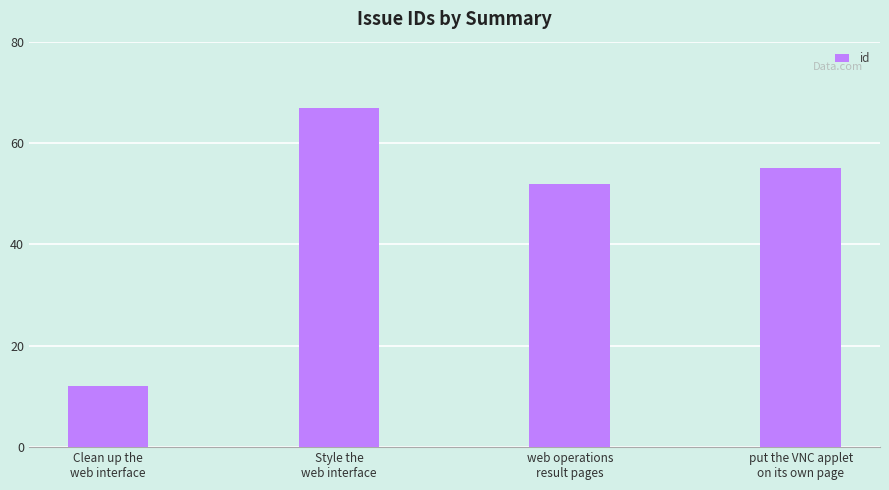

Count the number of categories in the chart.

4